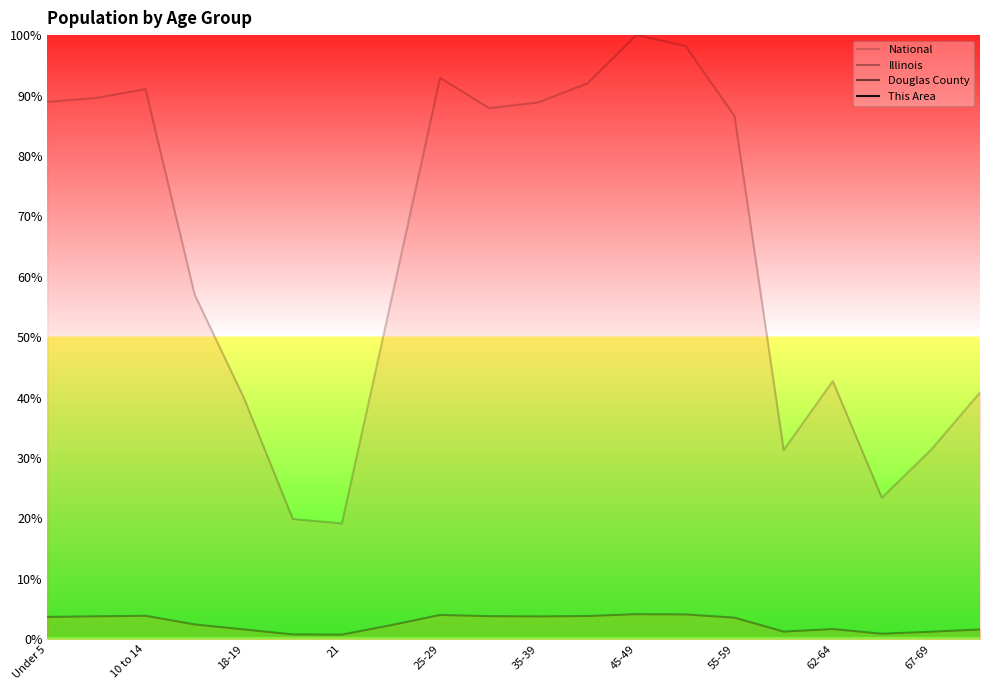

True or false: Douglas County and National cross at least once.

False